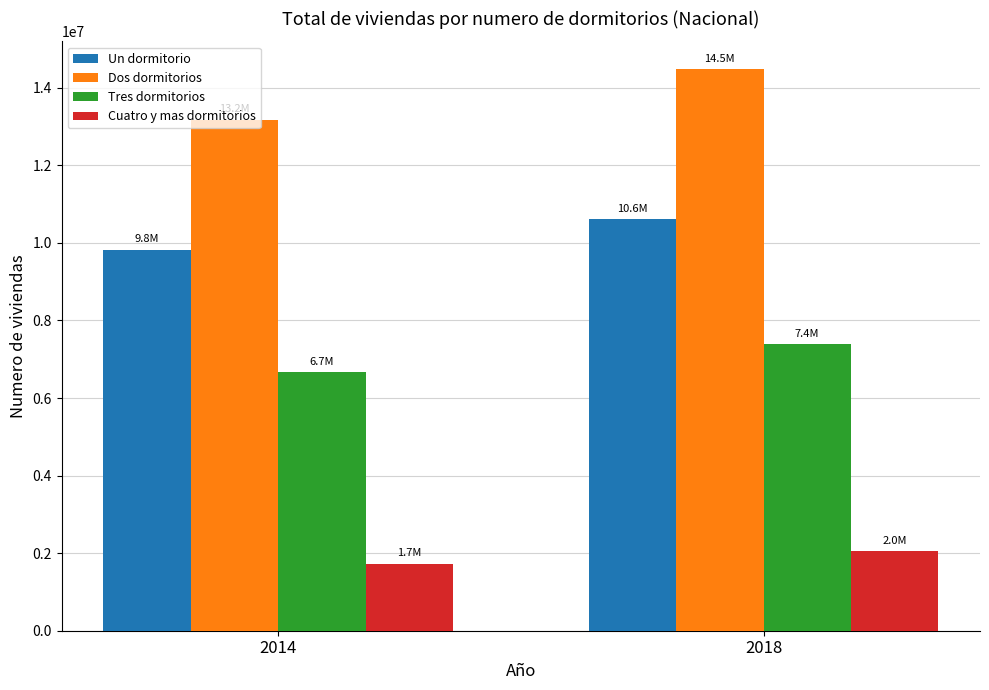

What is the spread (max minus min) of values at 2014?

11442494